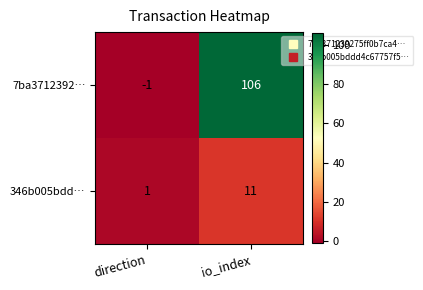

Reading right to left, transcribe all the data shown in this chart.

7ba3712392…: io_index=106	direction=-1
346b005bdd…: io_index=11	direction=1